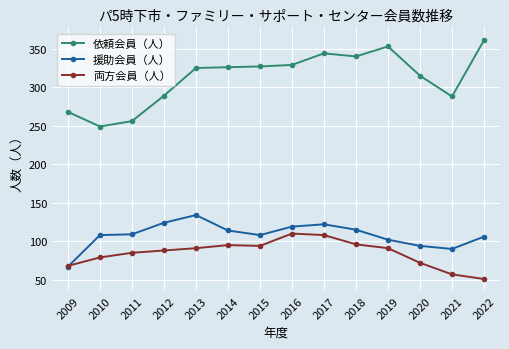

What is the maximum value shown in the chart?

361